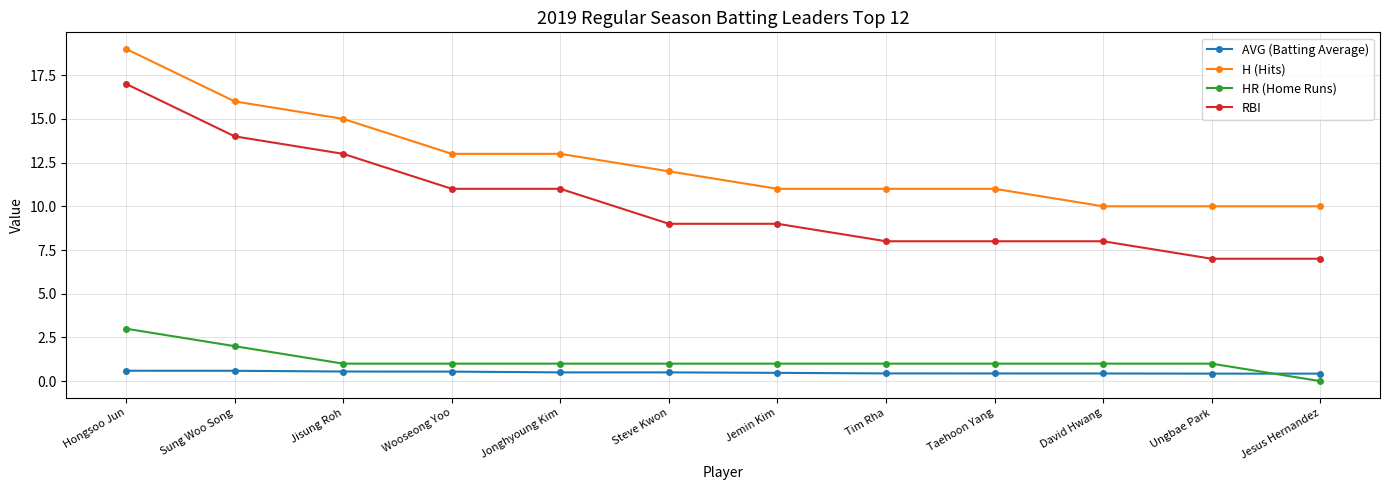

Does the chart have visible grid lines?

Yes